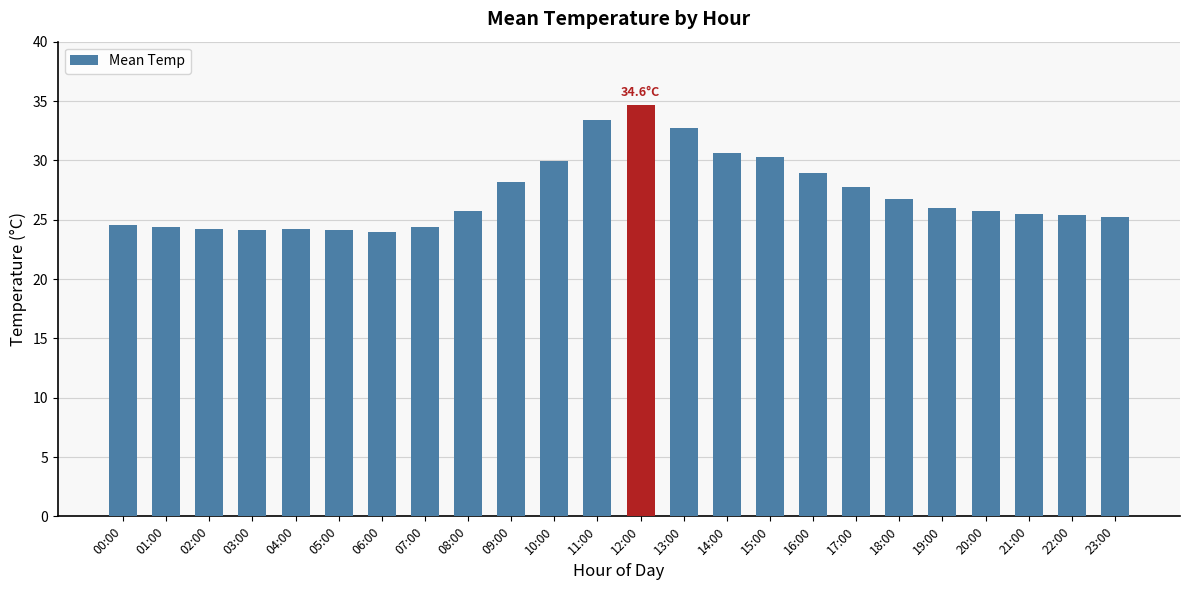

Is it true that the value at 19:00 is 25.9?

True